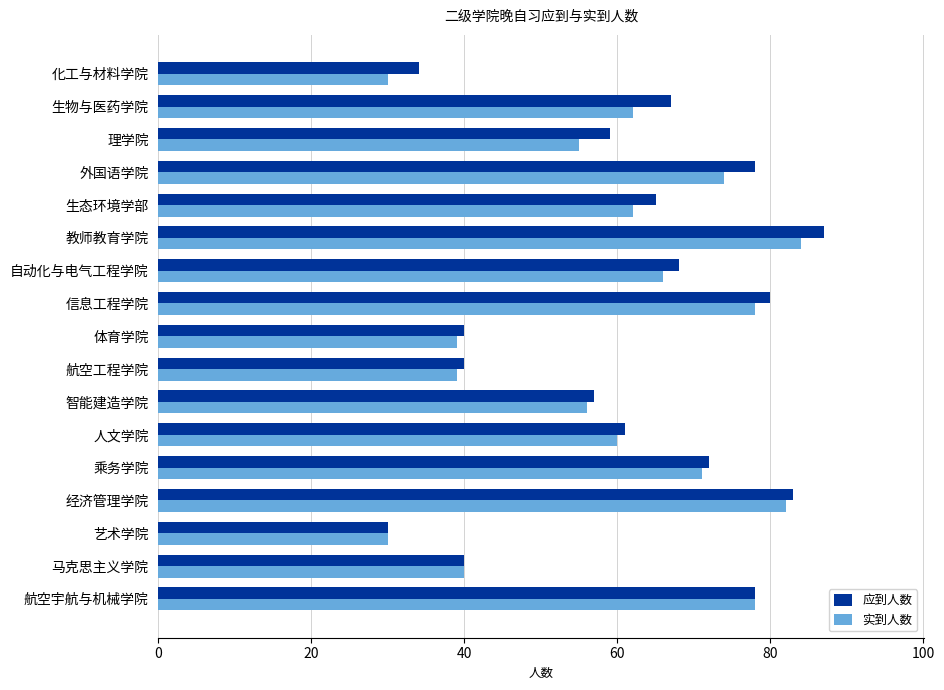

At which category is the sum across all series the highest?

教师教育学院